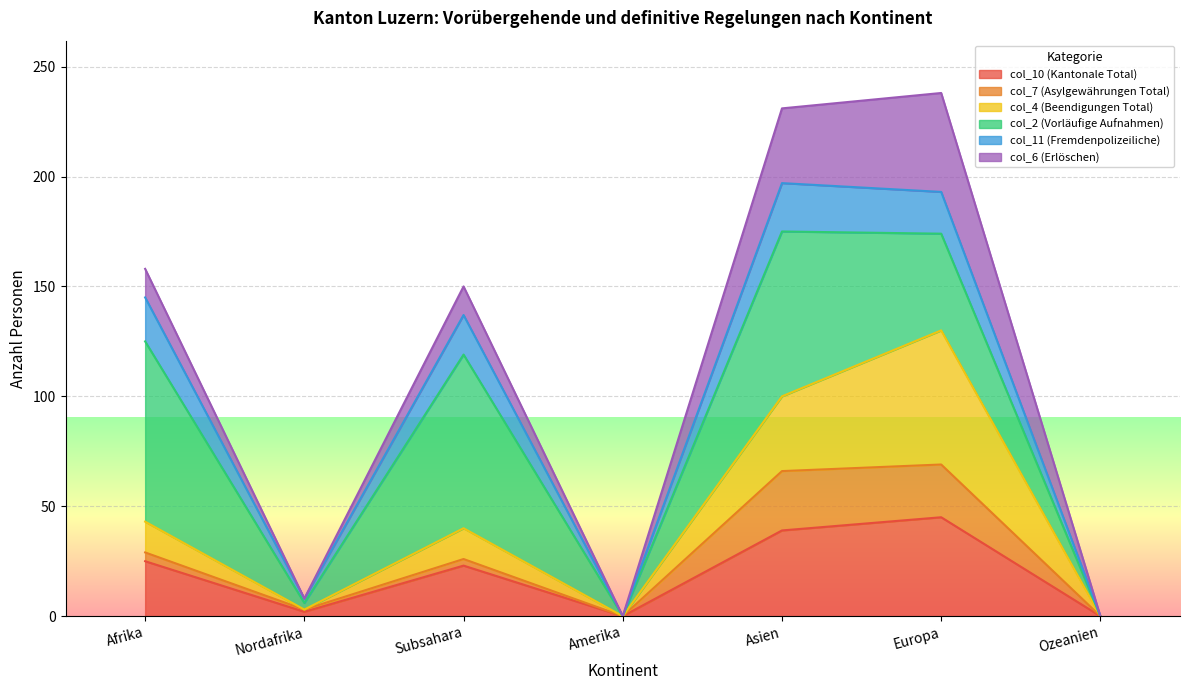

The col_4 (Beendigungen Total) series shows 72 at Ozeanien. True or false?

False